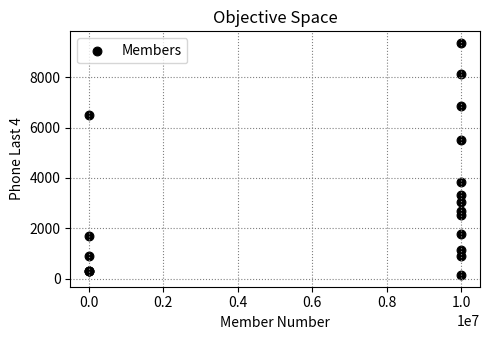

What Y value in the scatter plot is closest to 4755?

5521